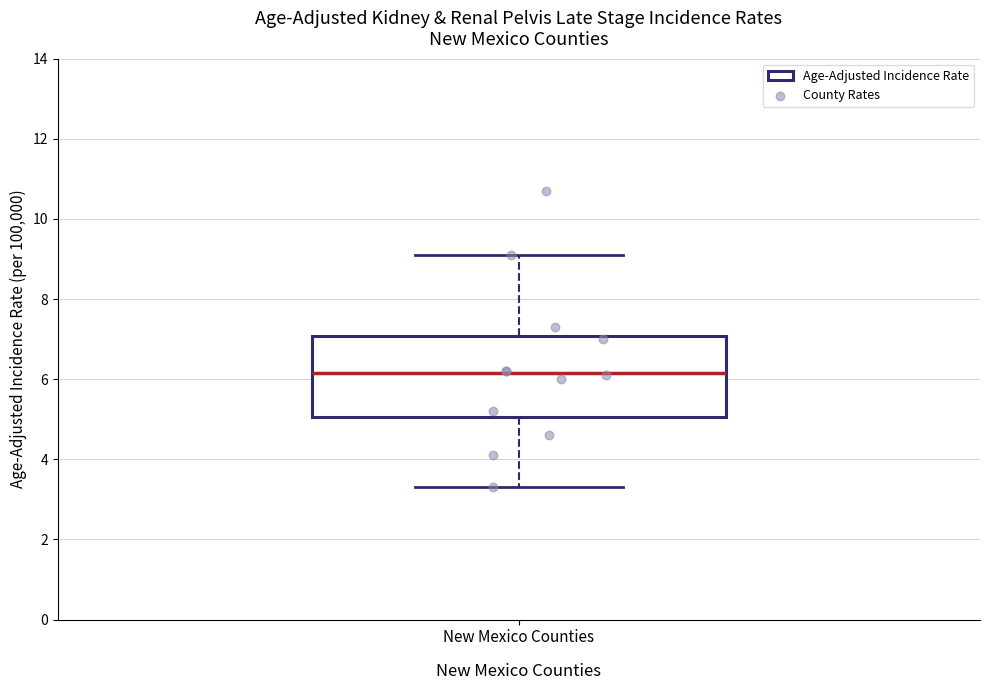

Where does the lower whisker of the box for New Mexico Counties end on the y-axis? The values are not printed on the chart, so give them approximately, as read against the axis.

3.4